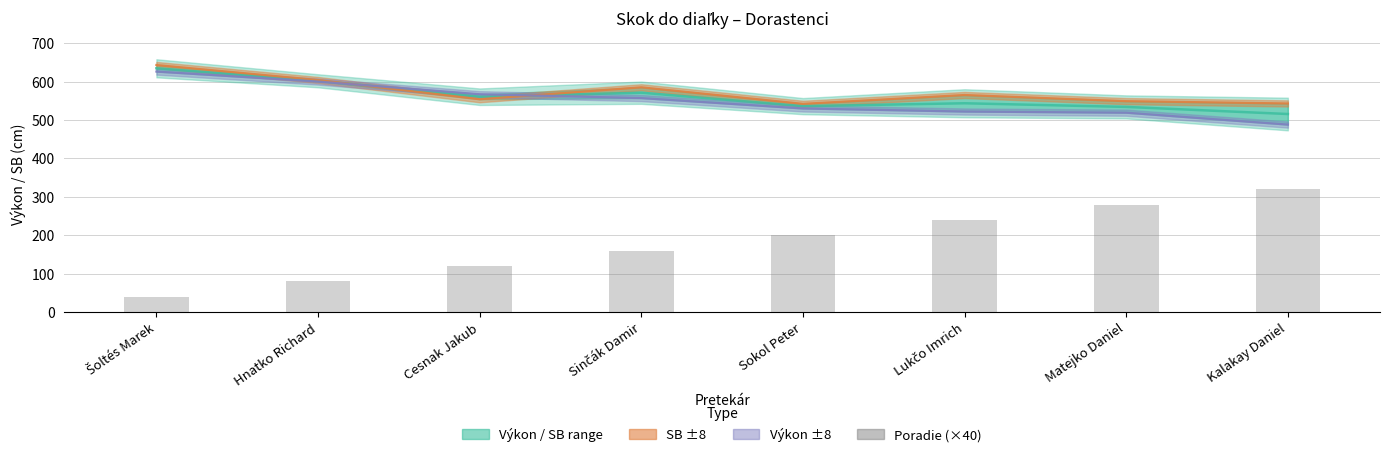

Is it true that the value at Šoltés Marek is 40?

True